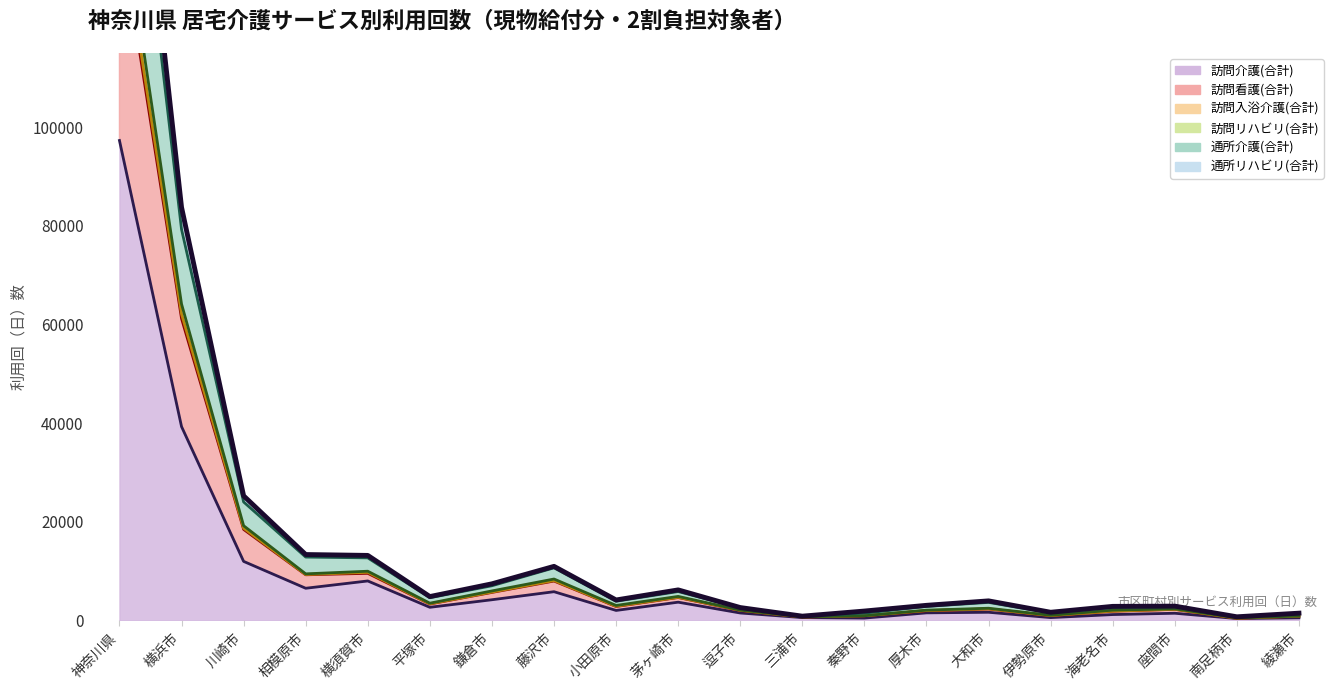

Reading left to right, what are all the values shown in this chart?

訪問介護(合計): 神奈川県=97267	横浜市=39284	川崎市=11968	相模原市=6522	横須賀市=8002	平塚市=2664	鎌倉市=4195	藤沢市=5823	小田原市=2028	茅ヶ崎市=3701	逗子市=1510	三浦市=579	秦野市=477	厚木市=1536	大和市=1655	伊勢原市=578	海老名市=1191	座間市=1457	南足柄市=383	綾瀬市=532
訪問看護(合計): 神奈川県=143290	横浜市=62115	川崎市=18691	相模原市=9312	横須賀市=9747	平塚市=3371	鎌倉市=5750	藤沢市=8085	小田原市=2877	茅ヶ崎市=4694	逗子市=2053	三浦市=699	秦野市=948	厚木市=2006	大和市=2351	伊勢原市=985	海老名市=1891	座間市=2264	南足柄市=445	綾瀬市=872
訪問入浴介護(合計): 神奈川県=148269	横浜市=64136	川崎市=19203	相模原市=9443	横須賀市=9976	平塚市=3494	鎌倉市=5981	藤沢市=8395	小田原市=3038	茅ヶ崎市=4872	逗子市=2089	三浦市=730	秦野市=948	厚木市=2087	大和市=2474	伊勢原市=1045	海老名市=2089	座間市=2353	南足柄市=505	綾瀬市=892
訪問リハビリ(合計): 神奈川県=197473	横浜市=83733	川崎市=25252	相模原市=13357	横須賀市=13179	平塚市=4839	鎌倉市=7423	藤沢市=10962	小田原市=4149	茅ヶ崎市=6190	逗子市=2612	三浦市=868	秦野市=1904	厚木市=3063	大和市=3966	伊勢原市=1658	海老名市=2852	座間市=2900	南足柄市=737	綾瀬市=1473
通所介護(合計): 神奈川県=187019	横浜市=79263	川崎市=24012	相模原市=12842	横須賀市=12679	平塚市=4604	鎌倉市=7029	藤沢市=10659	小田原市=3893	茅ヶ崎市=5858	逗子市=2520	三浦市=823	秦野市=1476	厚木市=2846	大和市=3655	伊勢原市=1512	海老名市=2596	座間市=2761	南足柄市=717	綾瀬市=1365
通所リハビリ(合計): 神奈川県=197473	横浜市=83733	川崎市=25252	相模原市=13357	横須賀市=13179	平塚市=4839	鎌倉市=7423	藤沢市=10962	小田原市=4149	茅ヶ崎市=6190	逗子市=2612	三浦市=868	秦野市=1904	厚木市=3063	大和市=3966	伊勢原市=1658	海老名市=2852	座間市=2900	南足柄市=737	綾瀬市=1473